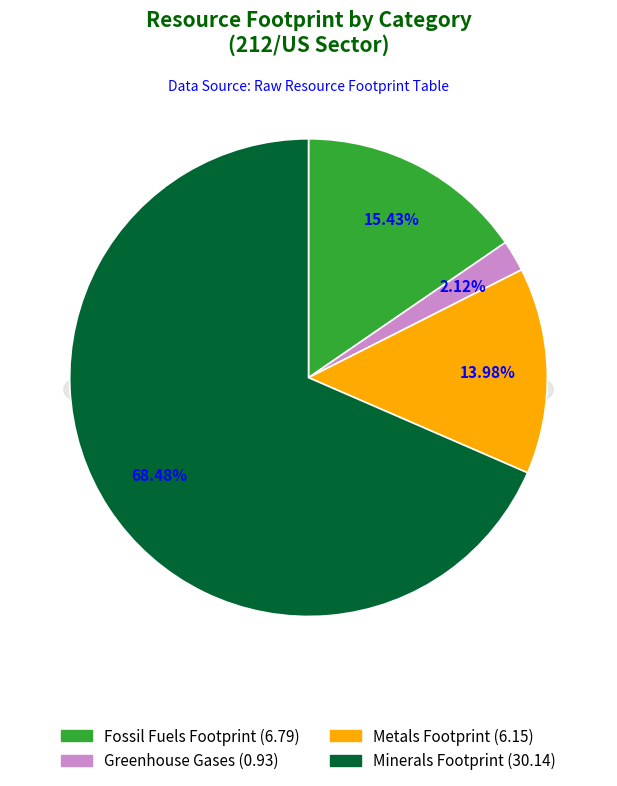

To the nearest percent, what portion does Metals Footprint represent?

14%